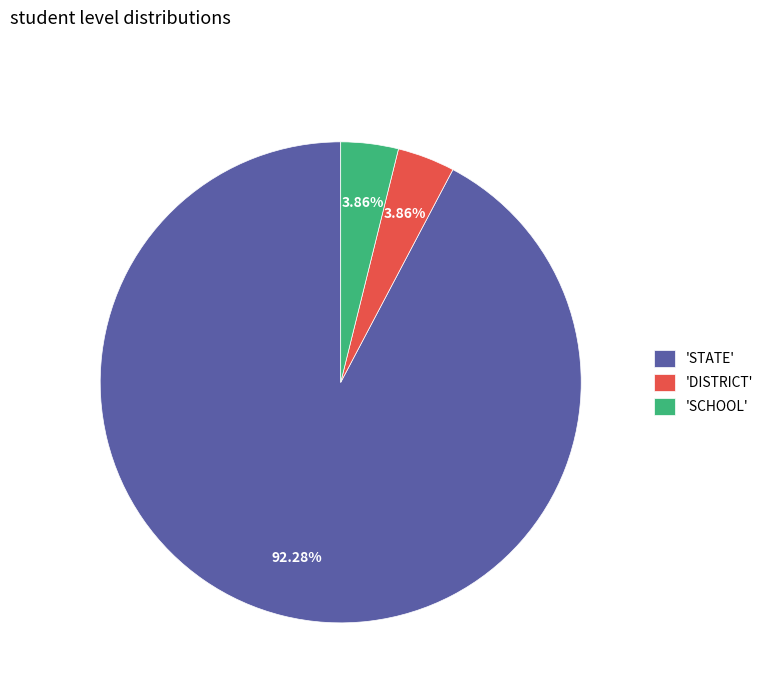

Which slice is the largest?

'STATE'